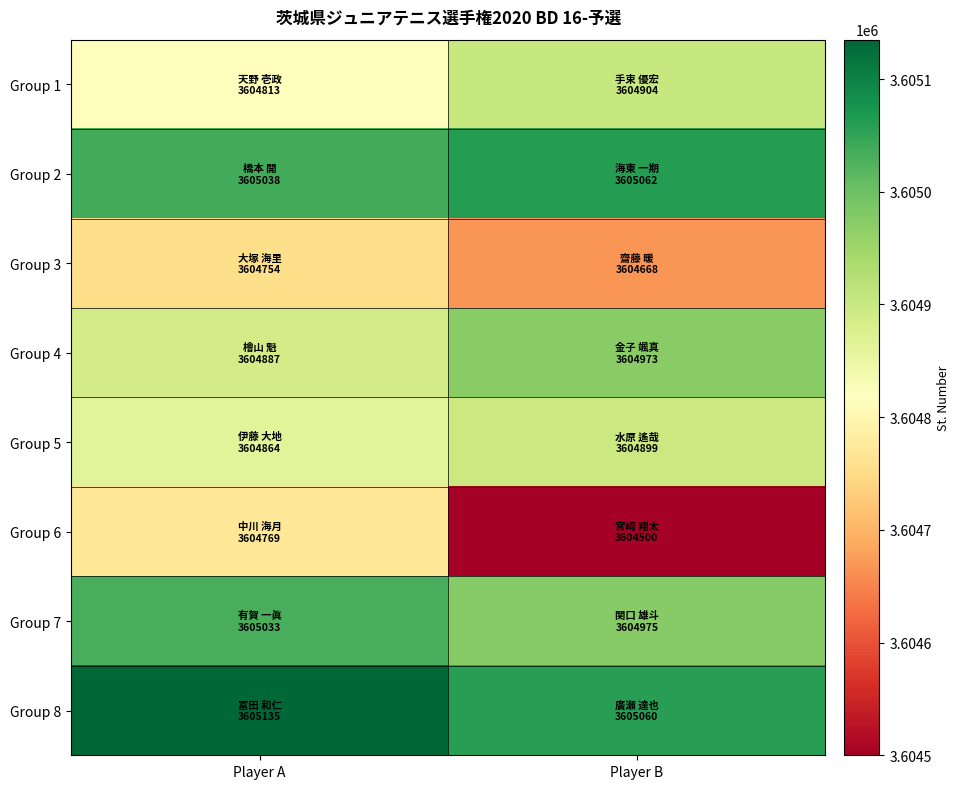

Which label corresponds to the smallest value in the chart?

Player B